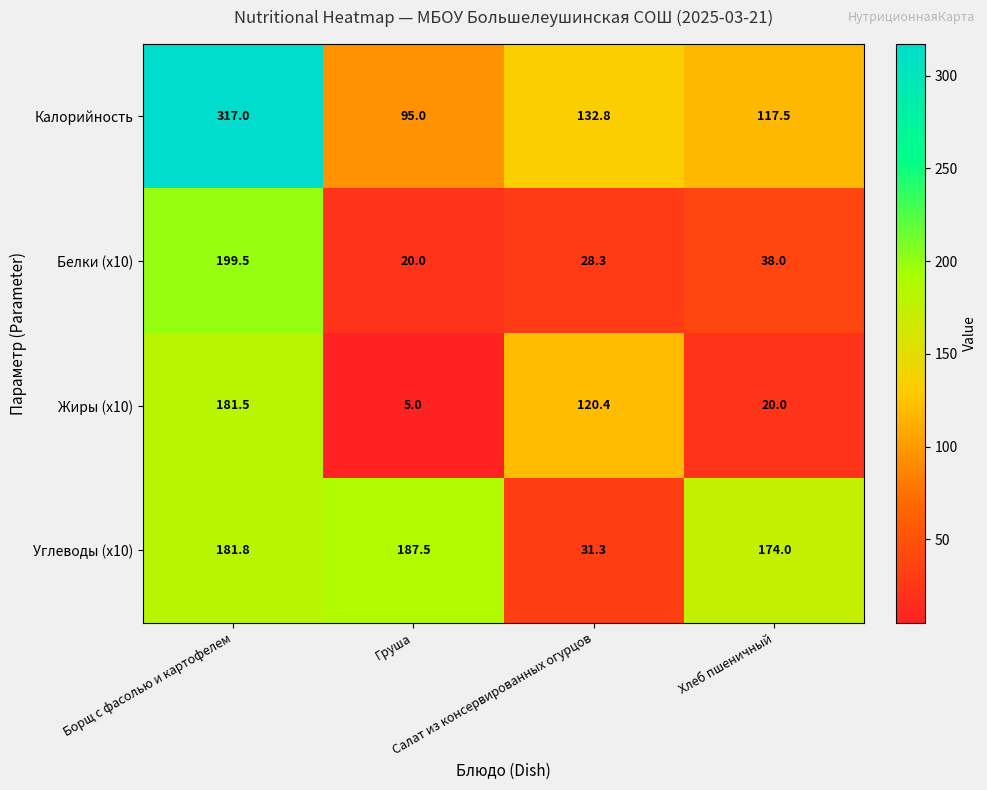

Count the number of data series in this chart.

4